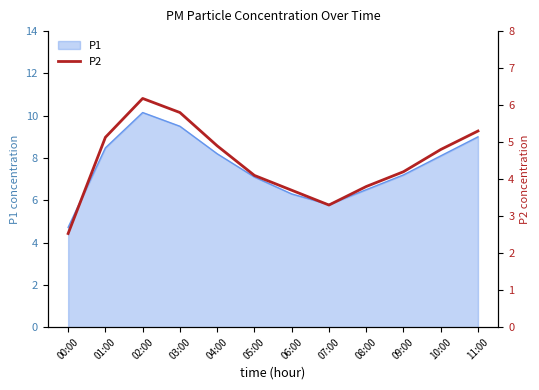

Reading left to right, extract all data points from this chart.

00:00=2.5	01:00=5.1	02:00=6.2	03:00=5.8	04:00=4.9	05:00=4.1	06:00=3.7	07:00=3.3	08:00=3.8	09:00=4.2	10:00=4.8	11:00=5.3